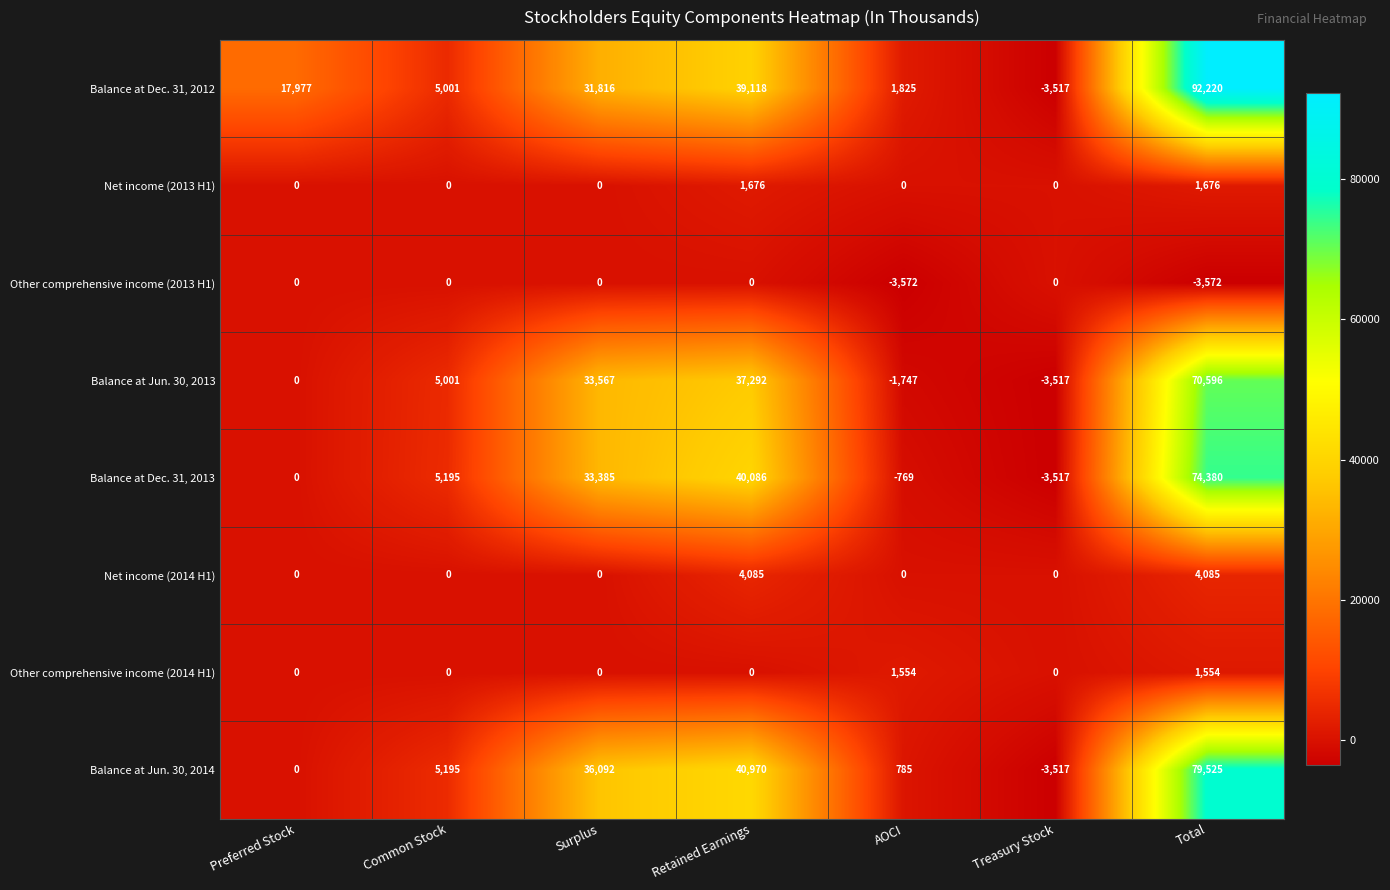

What is the sum of all Balance at Dec. 31, 2013 values?

148760